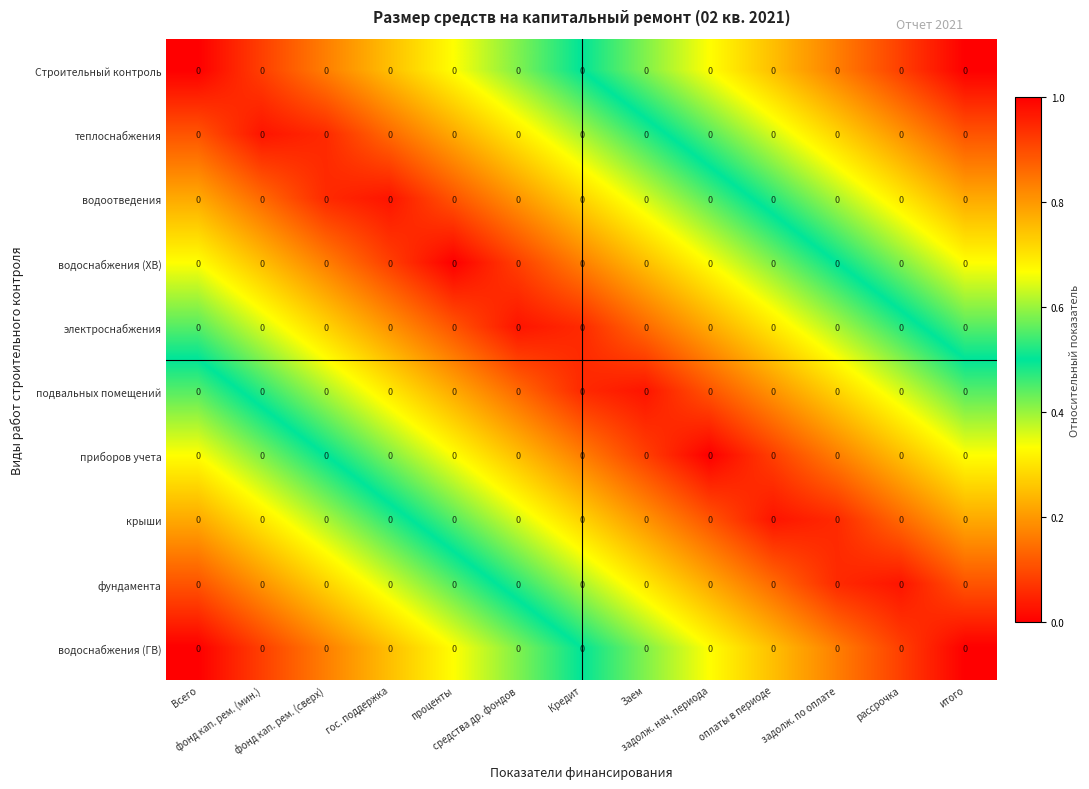

Reading right to left, transcribe all the data shown in this chart.

Строительный контроль: итого=0.0	рассрочка=0.0	задолж. по оплате=0.0	оплаты в периоде=0.0	задолж. нач. периода=0.0	Заем=0.0	Кредит=0.0	средства др. фондов=0.0	проценты=0.0	гос. поддержка=0.0	фонд кап. рем. (сверх)=0.0	фонд кап. рем. (мин.)=0.0	Всего=0.0
теплоснабжения: итого=0.0	рассрочка=0.0	задолж. по оплате=0.0	оплаты в периоде=0.0	задолж. нач. периода=0.0	Заем=0.0	Кредит=0.0	средства др. фондов=0.0	проценты=0.0	гос. поддержка=0.0	фонд кап. рем. (сверх)=0.0	фонд кап. рем. (мин.)=0.0	Всего=0.0
водоотведения: итого=0.0	рассрочка=0.0	задолж. по оплате=0.0	оплаты в периоде=0.0	задолж. нач. периода=0.0	Заем=0.0	Кредит=0.0	средства др. фондов=0.0	проценты=0.0	гос. поддержка=0.0	фонд кап. рем. (сверх)=0.0	фонд кап. рем. (мин.)=0.0	Всего=0.0
водоснабжения (ХВ): итого=0.0	рассрочка=0.0	задолж. по оплате=0.0	оплаты в периоде=0.0	задолж. нач. периода=0.0	Заем=0.0	Кредит=0.0	средства др. фондов=0.0	проценты=0.0	гос. поддержка=0.0	фонд кап. рем. (сверх)=0.0	фонд кап. рем. (мин.)=0.0	Всего=0.0
электроснабжения: итого=0.0	рассрочка=0.0	задолж. по оплате=0.0	оплаты в периоде=0.0	задолж. нач. периода=0.0	Заем=0.0	Кредит=0.0	средства др. фондов=0.0	проценты=0.0	гос. поддержка=0.0	фонд кап. рем. (сверх)=0.0	фонд кап. рем. (мин.)=0.0	Всего=0.0
подвальных помещений: итого=0.0	рассрочка=0.0	задолж. по оплате=0.0	оплаты в периоде=0.0	задолж. нач. периода=0.0	Заем=0.0	Кредит=0.0	средства др. фондов=0.0	проценты=0.0	гос. поддержка=0.0	фонд кап. рем. (сверх)=0.0	фонд кап. рем. (мин.)=0.0	Всего=0.0
приборов учета: итого=0.0	рассрочка=0.0	задолж. по оплате=0.0	оплаты в периоде=0.0	задолж. нач. периода=0.0	Заем=0.0	Кредит=0.0	средства др. фондов=0.0	проценты=0.0	гос. поддержка=0.0	фонд кап. рем. (сверх)=0.0	фонд кап. рем. (мин.)=0.0	Всего=0.0
крыши: итого=0.0	рассрочка=0.0	задолж. по оплате=0.0	оплаты в периоде=0.0	задолж. нач. периода=0.0	Заем=0.0	Кредит=0.0	средства др. фондов=0.0	проценты=0.0	гос. поддержка=0.0	фонд кап. рем. (сверх)=0.0	фонд кап. рем. (мин.)=0.0	Всего=0.0
фундамента: итого=0.0	рассрочка=0.0	задолж. по оплате=0.0	оплаты в периоде=0.0	задолж. нач. периода=0.0	Заем=0.0	Кредит=0.0	средства др. фондов=0.0	проценты=0.0	гос. поддержка=0.0	фонд кап. рем. (сверх)=0.0	фонд кап. рем. (мин.)=0.0	Всего=0.0
водоснабжения (ГВ): итого=0.0	рассрочка=0.0	задолж. по оплате=0.0	оплаты в периоде=0.0	задолж. нач. периода=0.0	Заем=0.0	Кредит=0.0	средства др. фондов=0.0	проценты=0.0	гос. поддержка=0.0	фонд кап. рем. (сверх)=0.0	фонд кап. рем. (мин.)=0.0	Всего=0.0